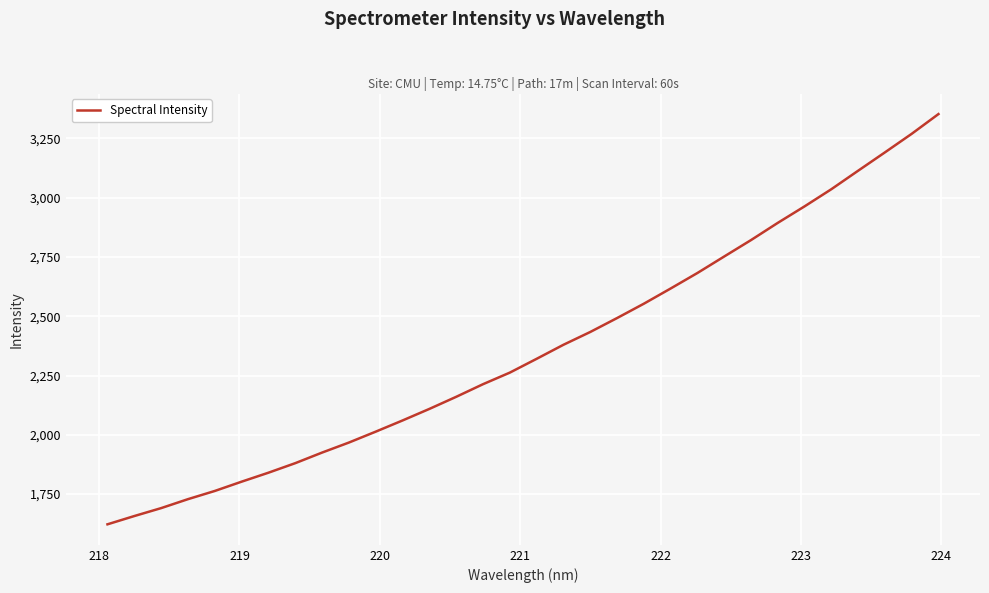

What is the maximum value shown in the chart?

3352.8